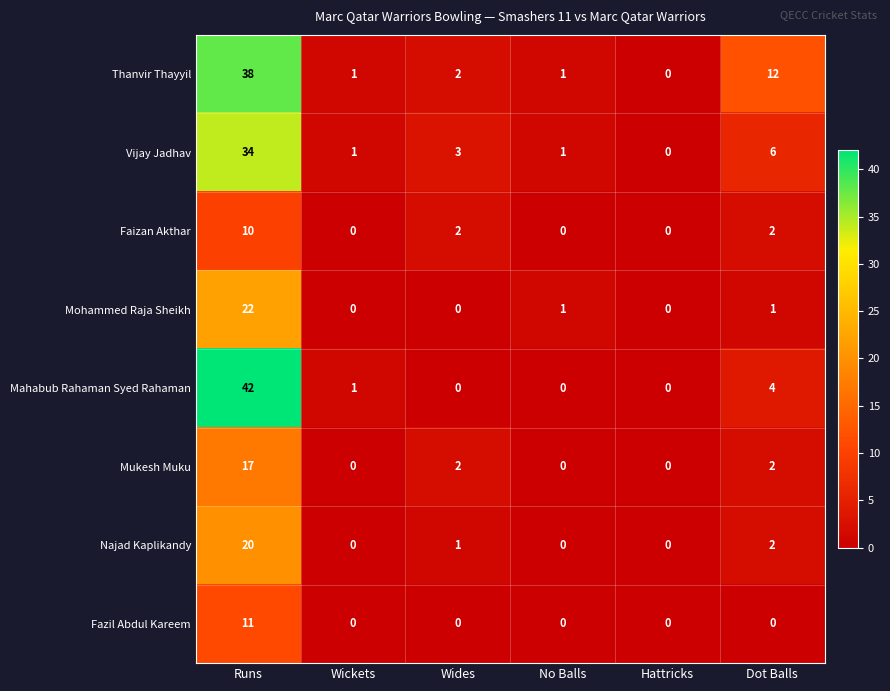

Between Runs and Wides, which series saw the biggest shift?

Mahabub Rahaman Syed Rahaman